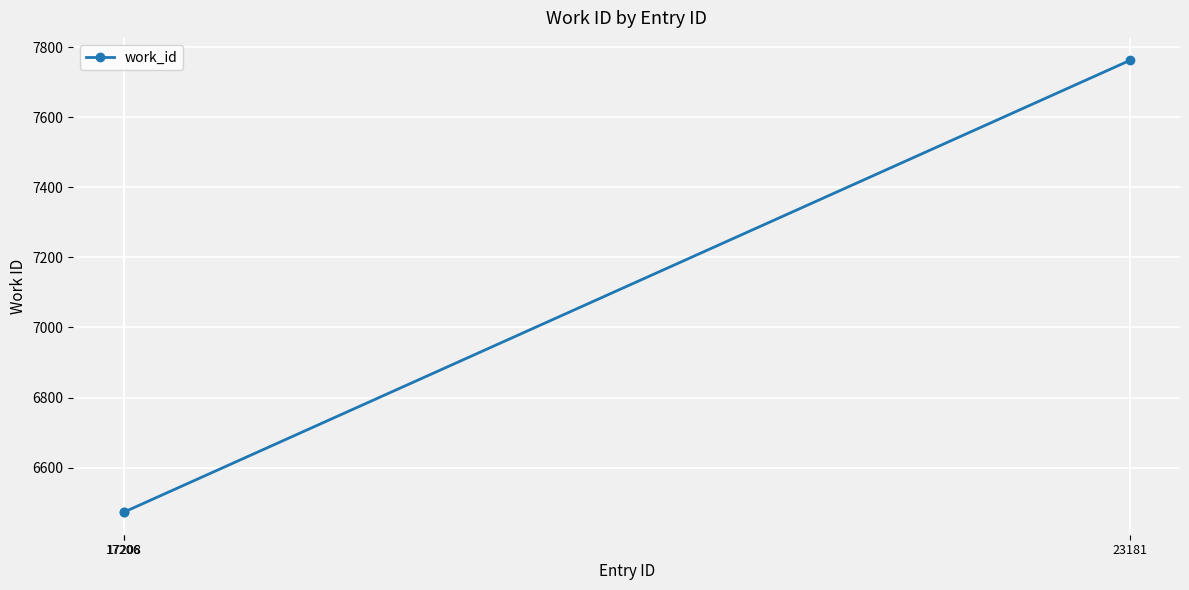

Reading right to left, extract all data points from this chart.

23181=7762	17208=6473	17206=6473